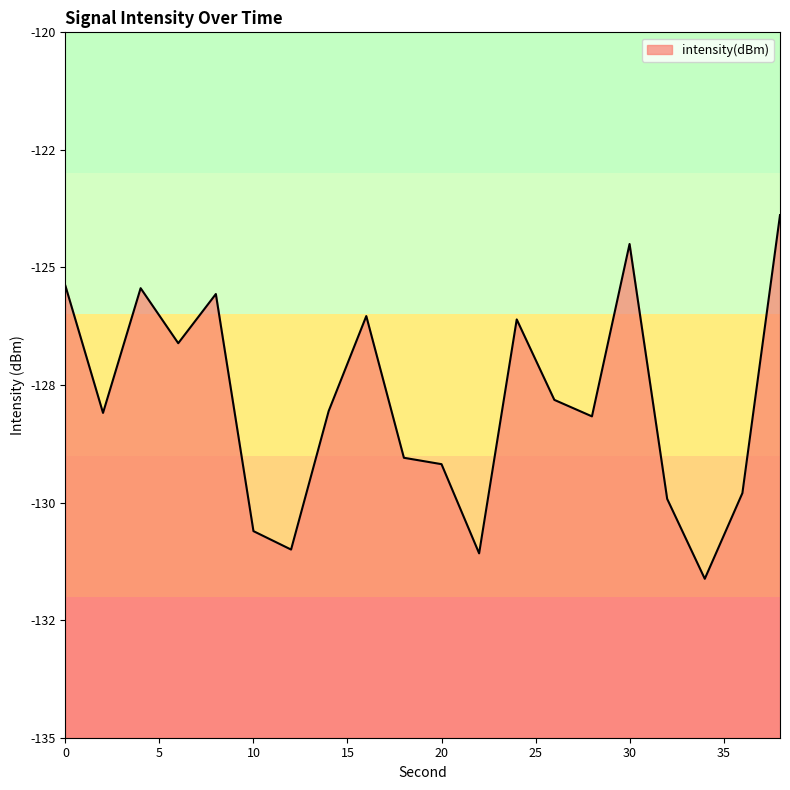

What is the sum of the values at 0 and 12?

-256.4